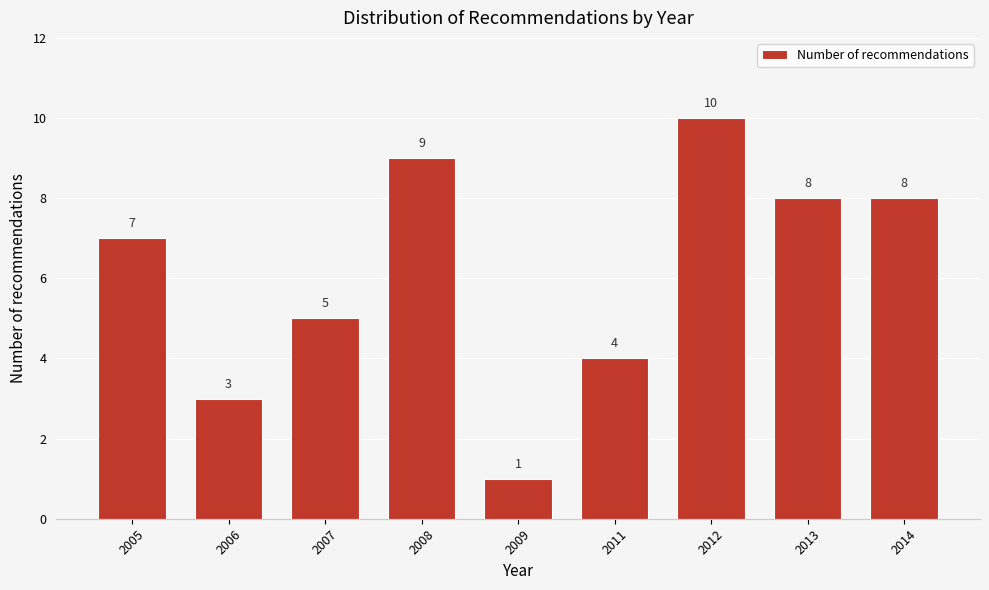

Reading right to left, extract all data points from this chart.

8	8	10	4	1	9	5	3	7